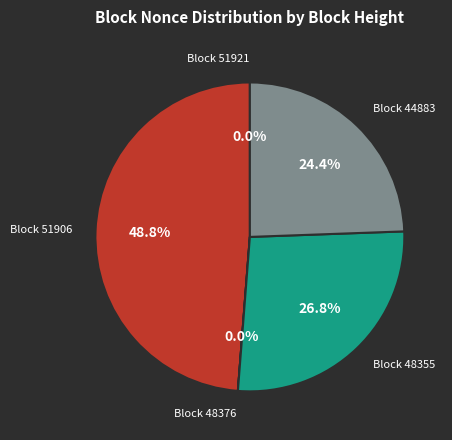

Is there a majority slice in this chart?

No